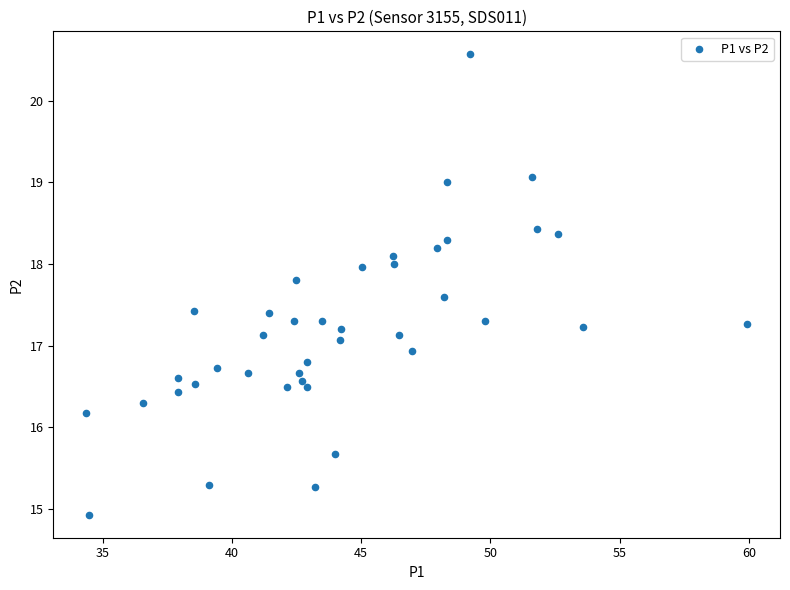

What is the range of X values (max minus min)?

25.6